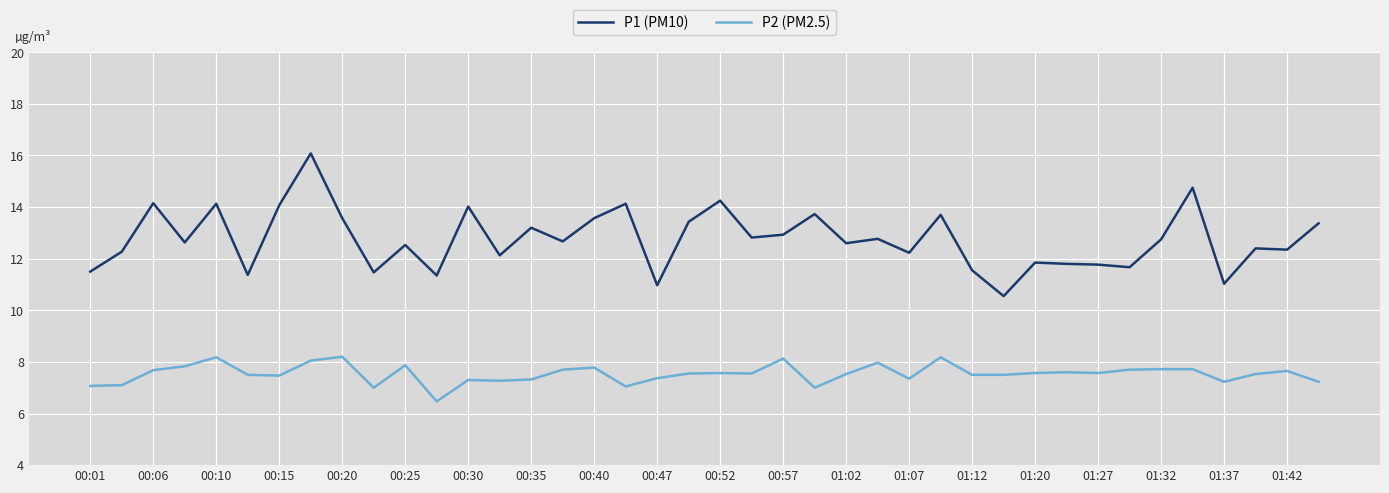

Count the number of data series in this chart.

2